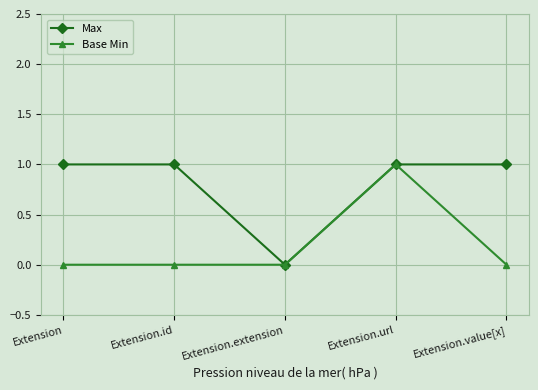

List the series in order of their overall mean, highest first.

Max, Base Min